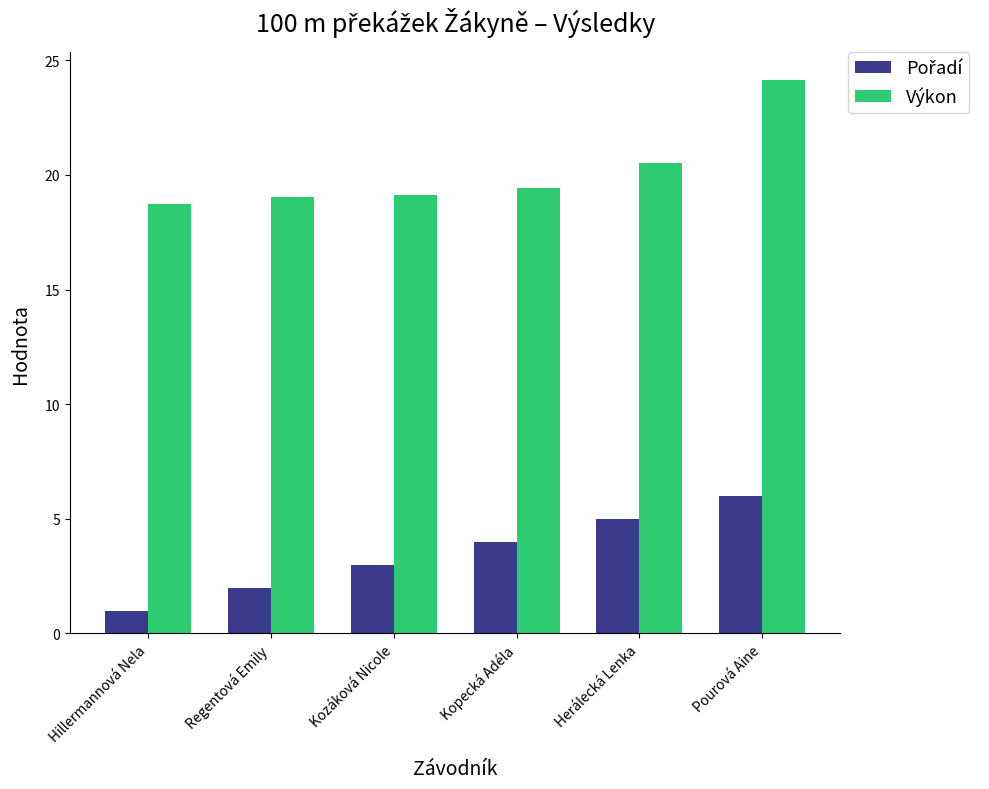

Which series has the largest total across all categories?

Výkon